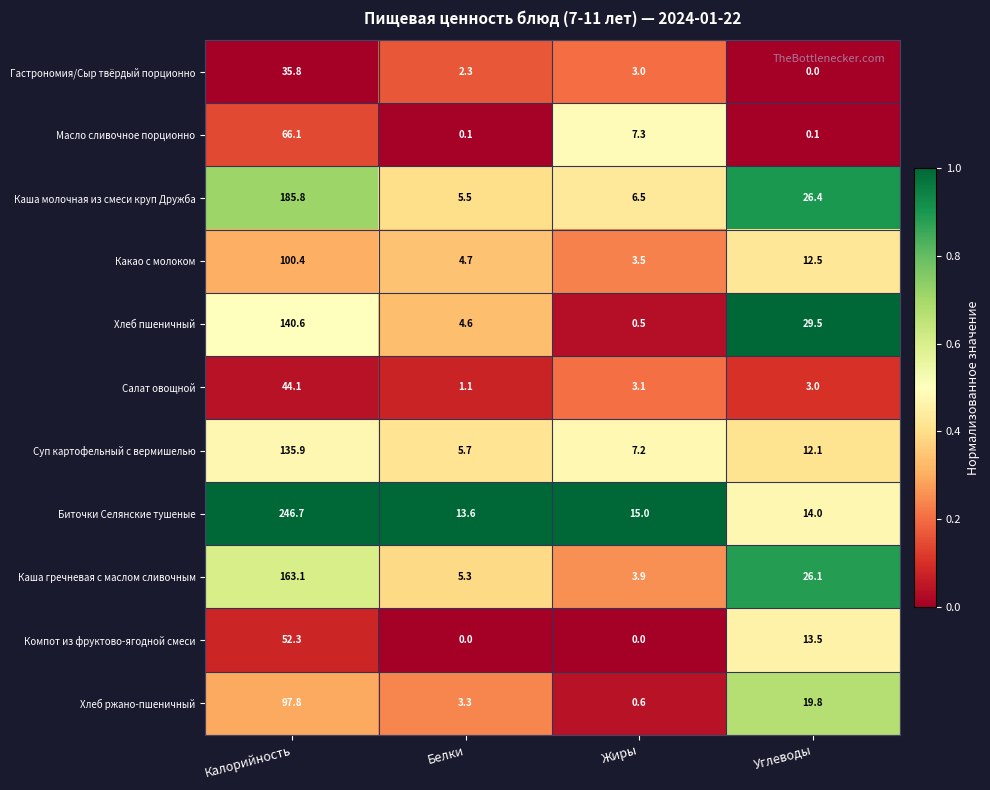

Which series has the widest spread of values?

Биточки Селянские тушеные